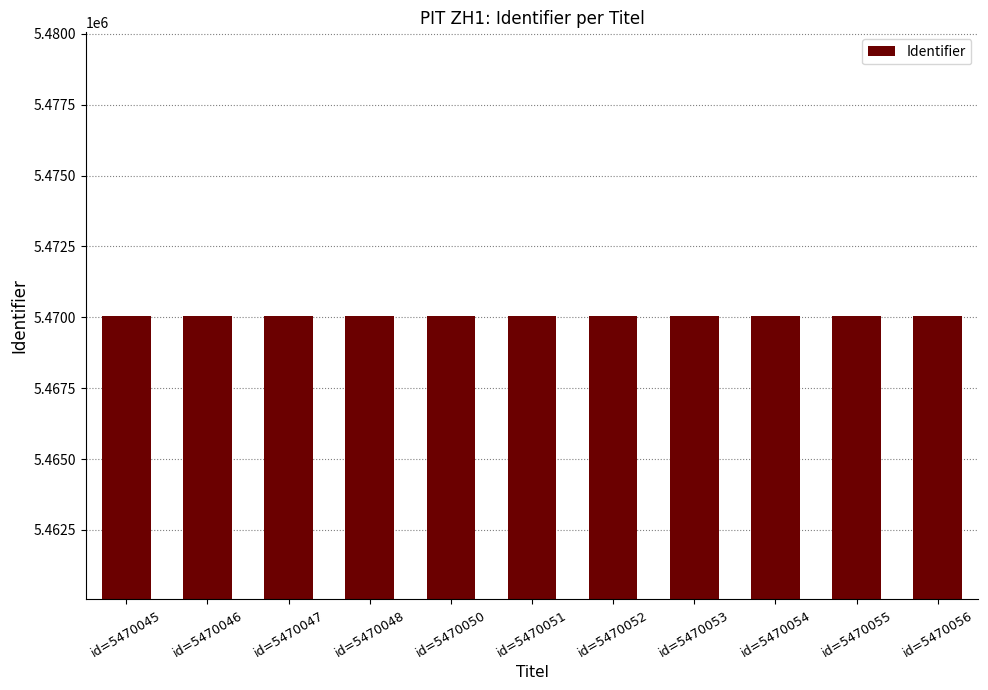

What is the average value?

5470051